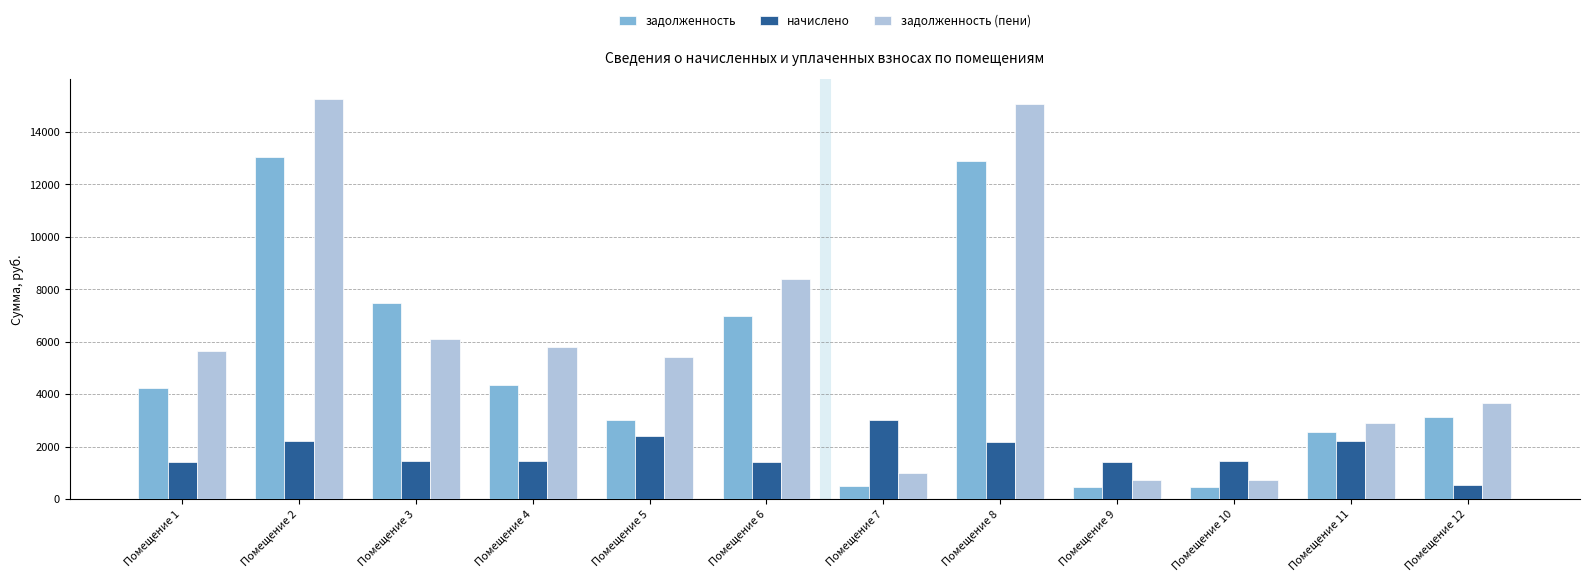

Does the chart contain any negative values?

No